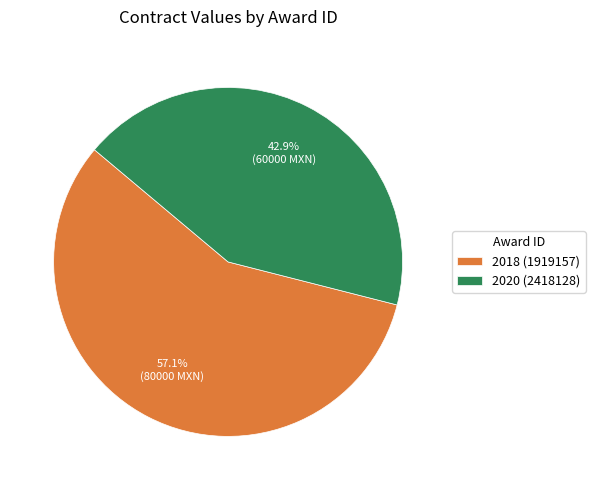

Rank the categories by value from highest to lowest.

2018 (1919157), 2020 (2418128)